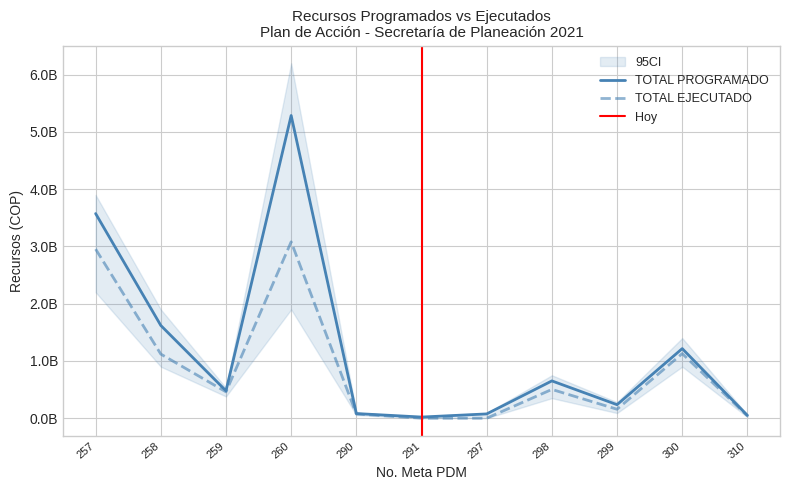

At which category does TOTAL PROGRAMADO reach its first local valley?

259